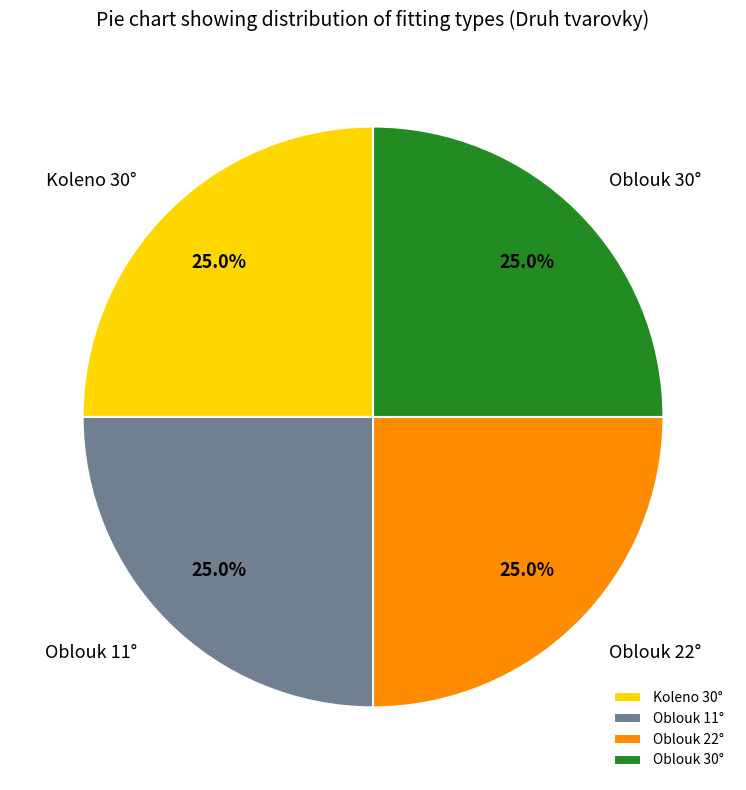

What is the ratio of the value at Oblouk 22° to the value at Oblouk 30°?

1.0